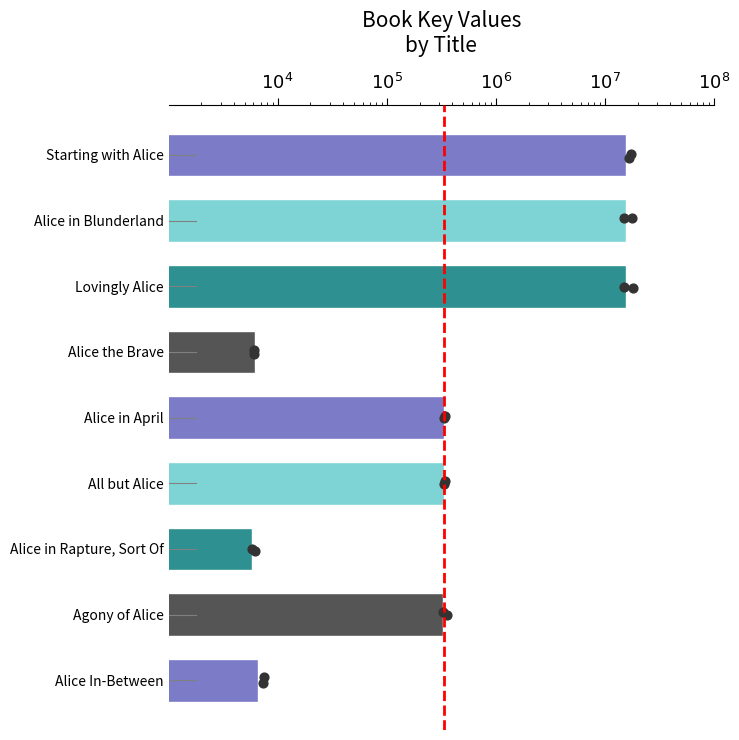

Which has a higher value, Alice in April or Alice in Rapture, Sort Of?

Alice in April